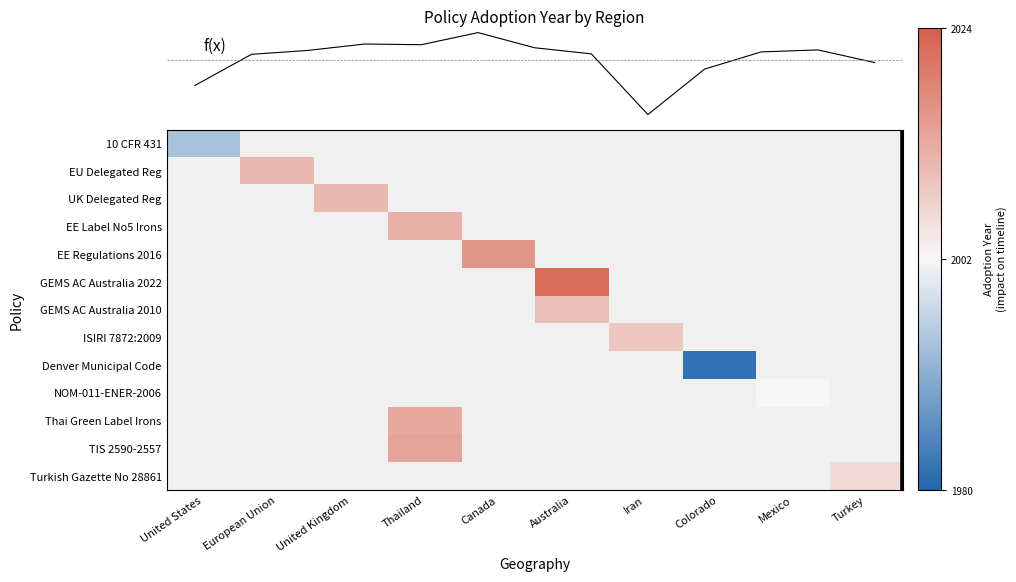

The value at 2 is 0.0. True or false?

False